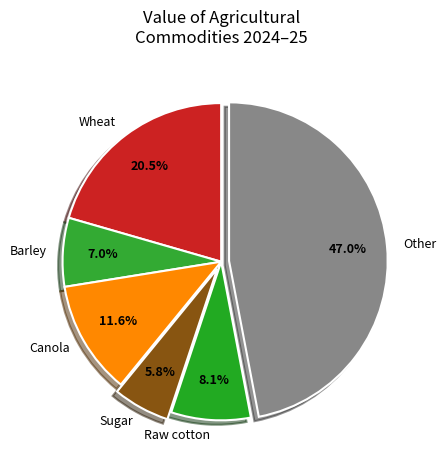

Is there any slice that represents more than half of the pie?

No